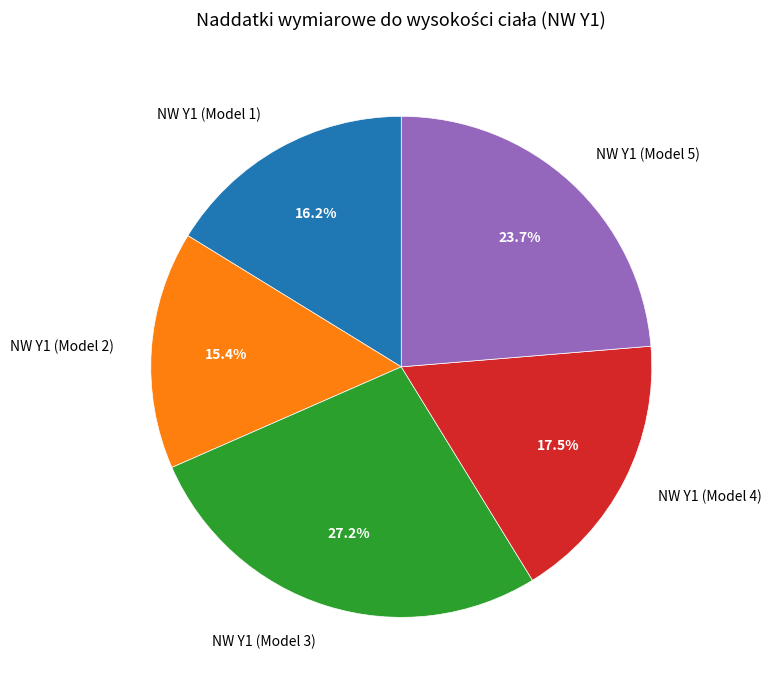

What is the total percentage of NW Y1 (Model 3) and NW Y1 (Model 1)?

43.4%